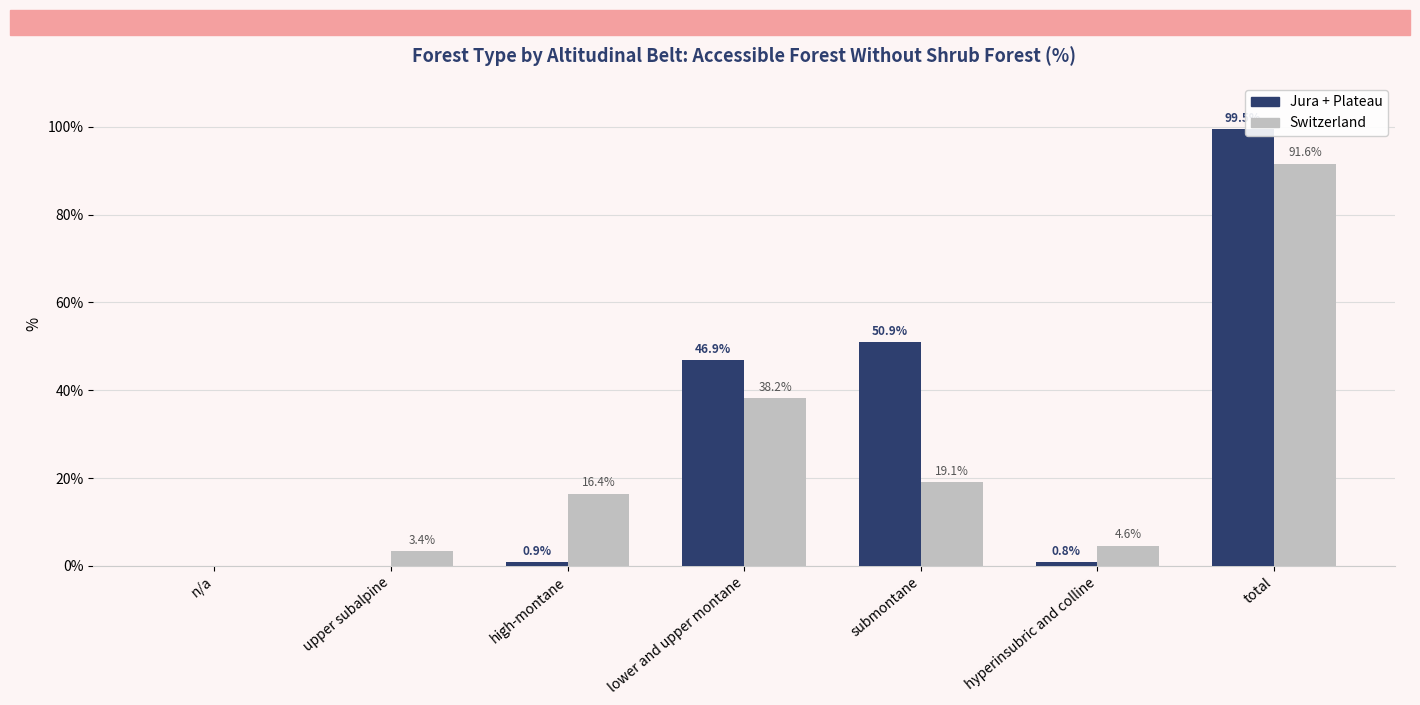

How many groups of bars are there?

7